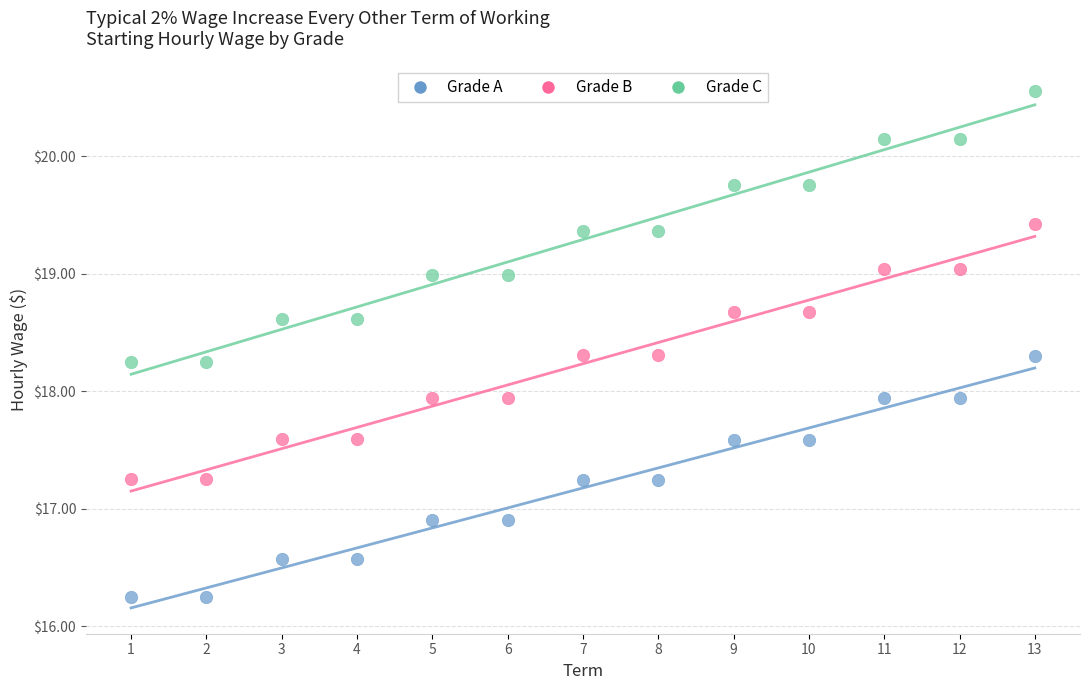

Which series has the largest Y range (max minus min)?

Grade C